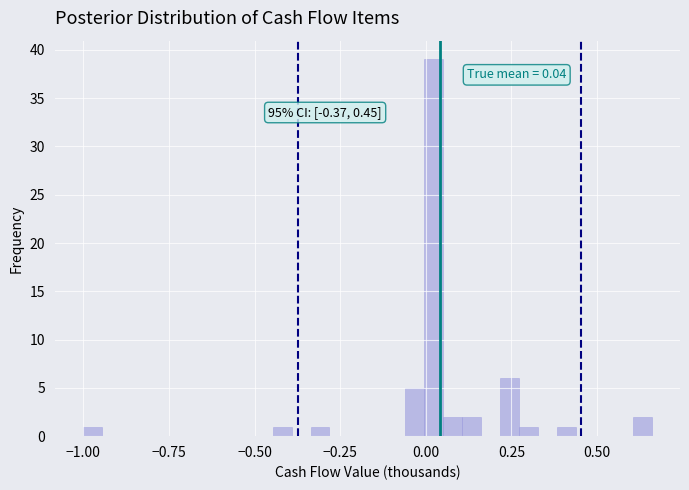

Read against the x-axis, roughly where is the centre of the tallest bar?

0.00